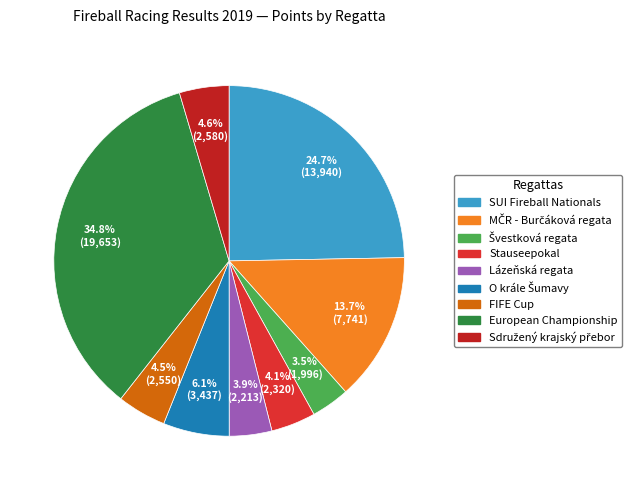

Approximately how many times larger is the value at FIFE Cup compared to Sdružený krajský přebor?

1.0